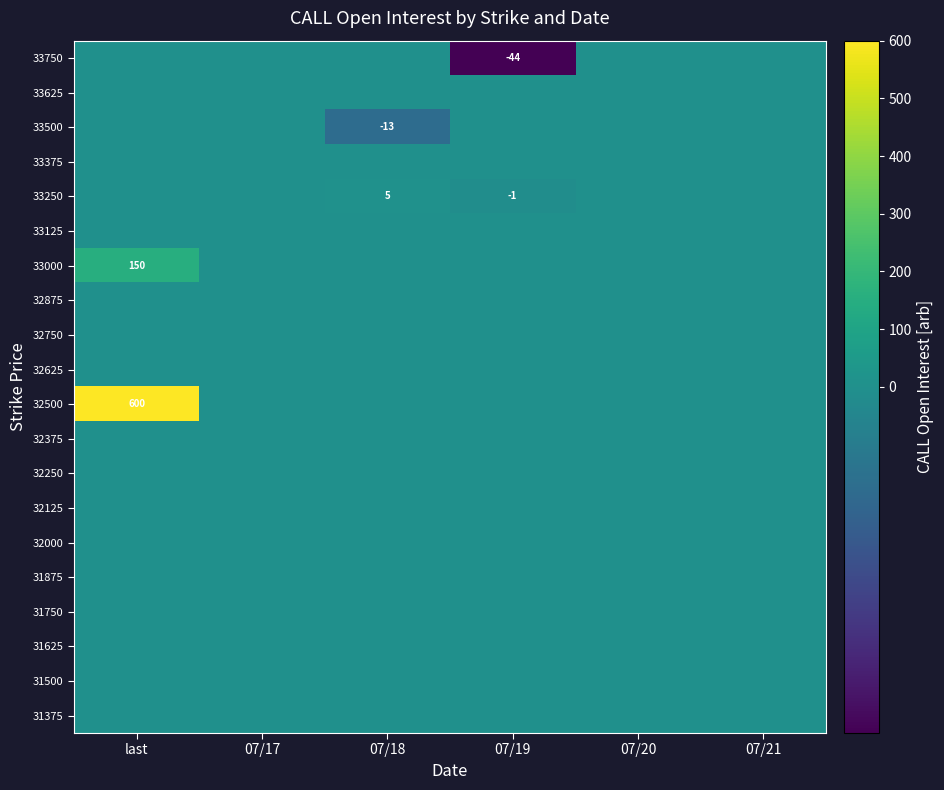

List the labels in order of 31500 value, smallest first.

last, 07/17, 07/18, 07/19, 07/20, 07/21